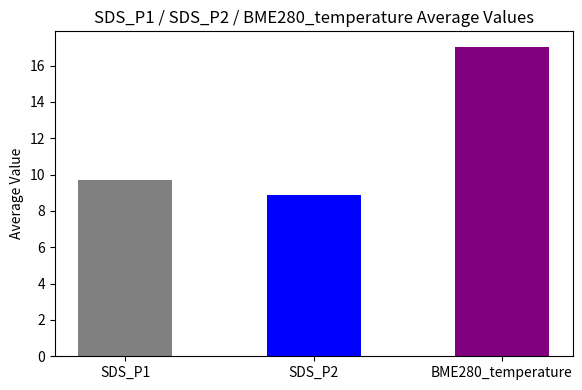

The value of BME280_temperature at 4 is 9.5. True or false?

False